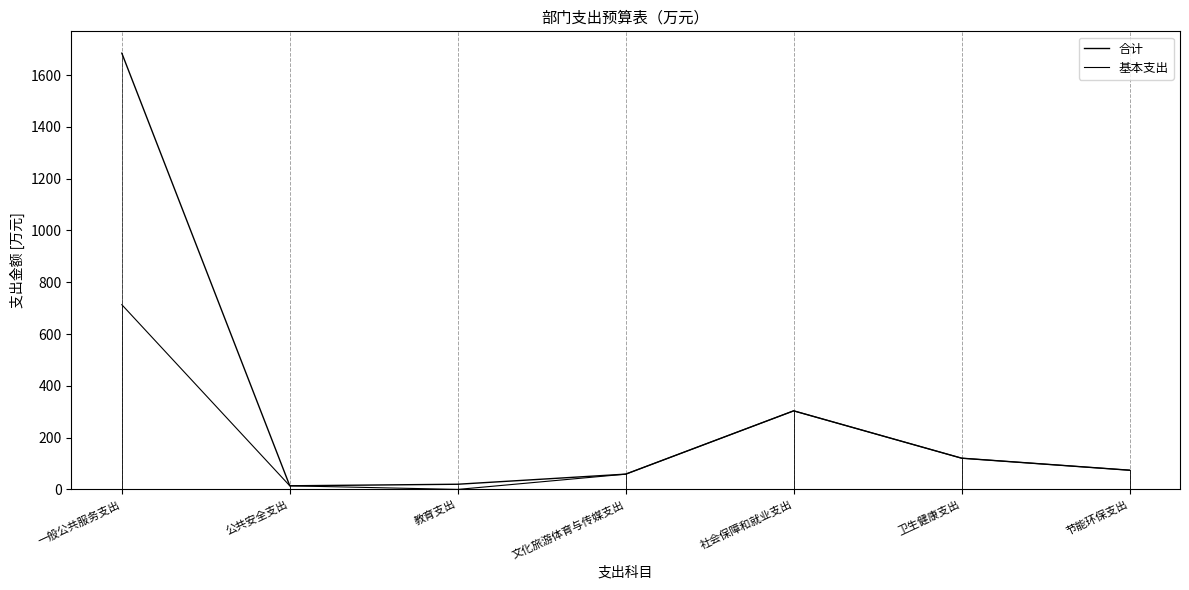

Reading left to right, extract all data points from this chart.

合计: 1684.5	13.9	20.0	59.0	303.4	120.6	74.2
基本支出: 713.3	13.9	0.0	59.0	303.4	120.6	74.2